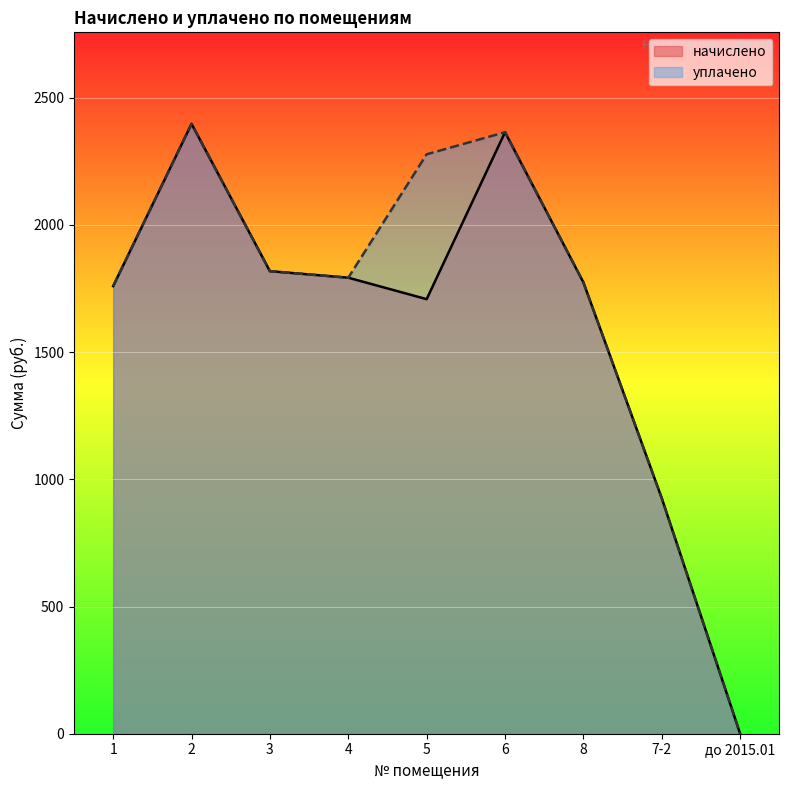

What is the difference between the maximum and minimum values in the начислено series?

2397.6